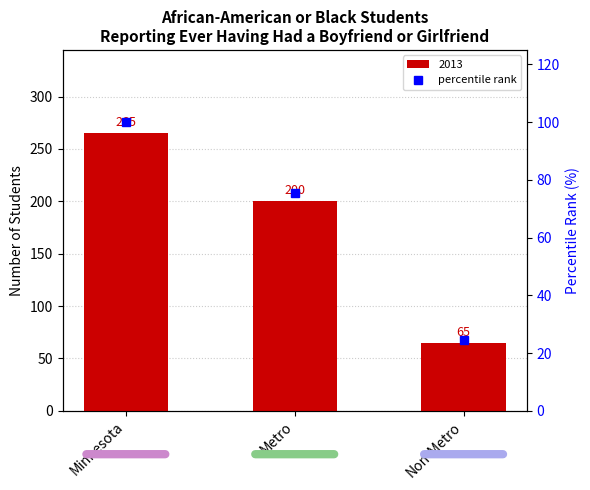

List the labels in order of value, smallest first.

Non-Metro, Metro, Minnesota